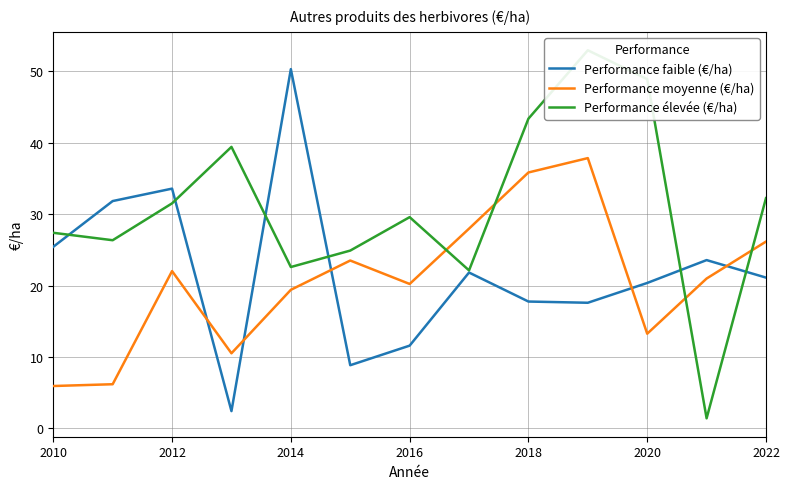

Which category has the highest value in the Performance faible (€/ha) series?

2014